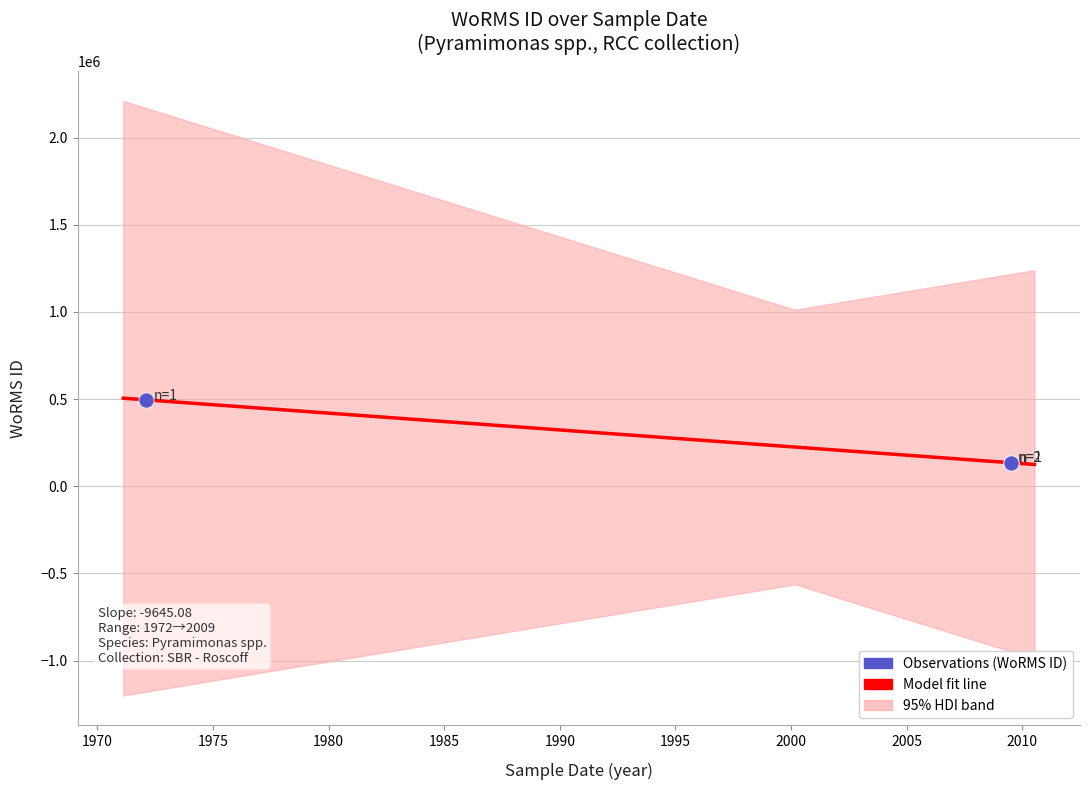

Which has a higher value, 15-02-1972 or 13-07-2009?

15-02-1972